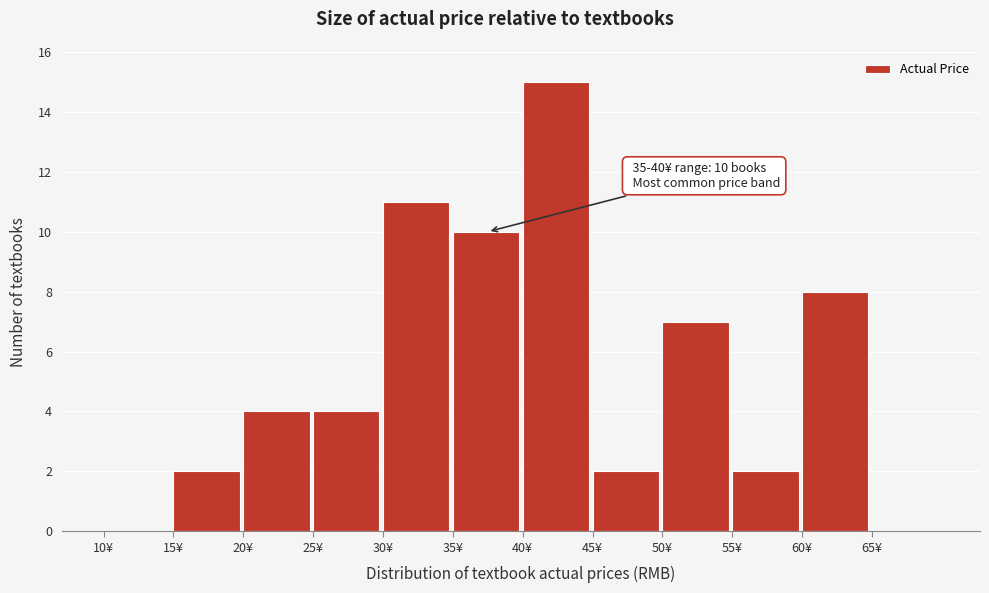

Over which range of the x-axis is the bar tallest?

40 to 45